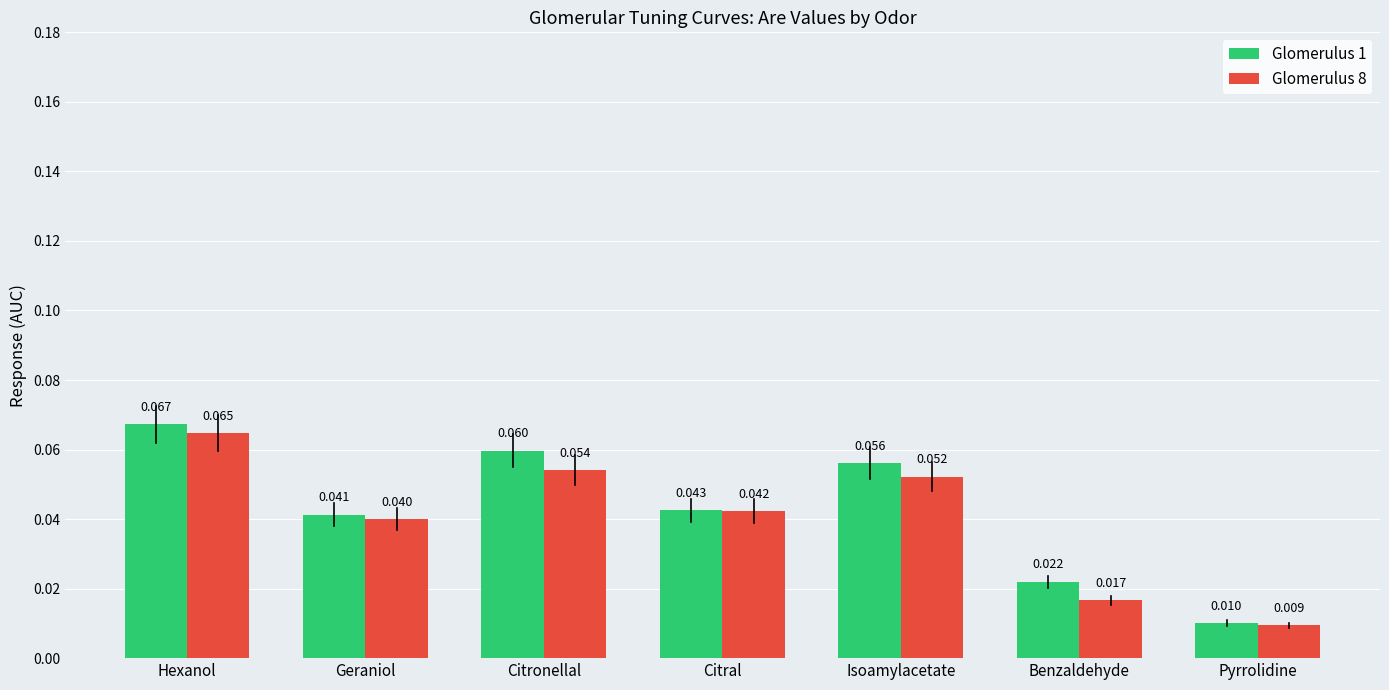

Count the number of data series in this chart.

2